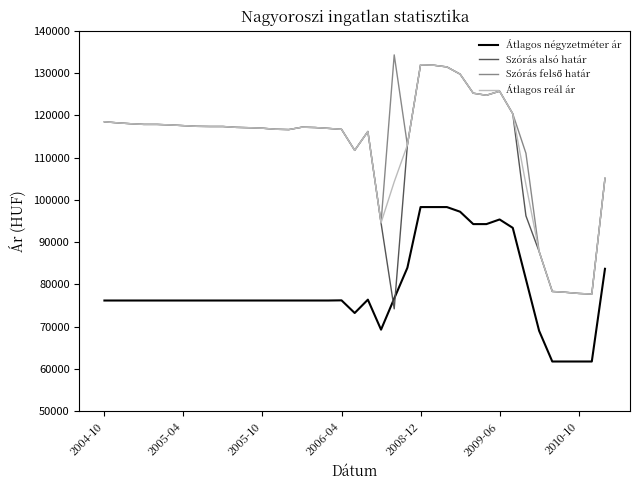

What is the minimum value shown in the chart?

61764